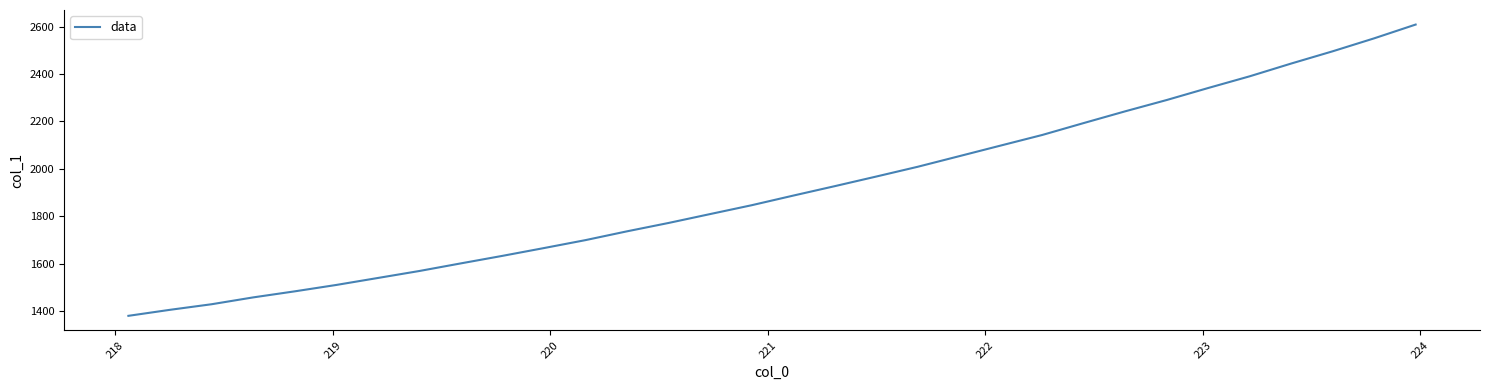

What is the minimum value shown in the chart?

1379.4